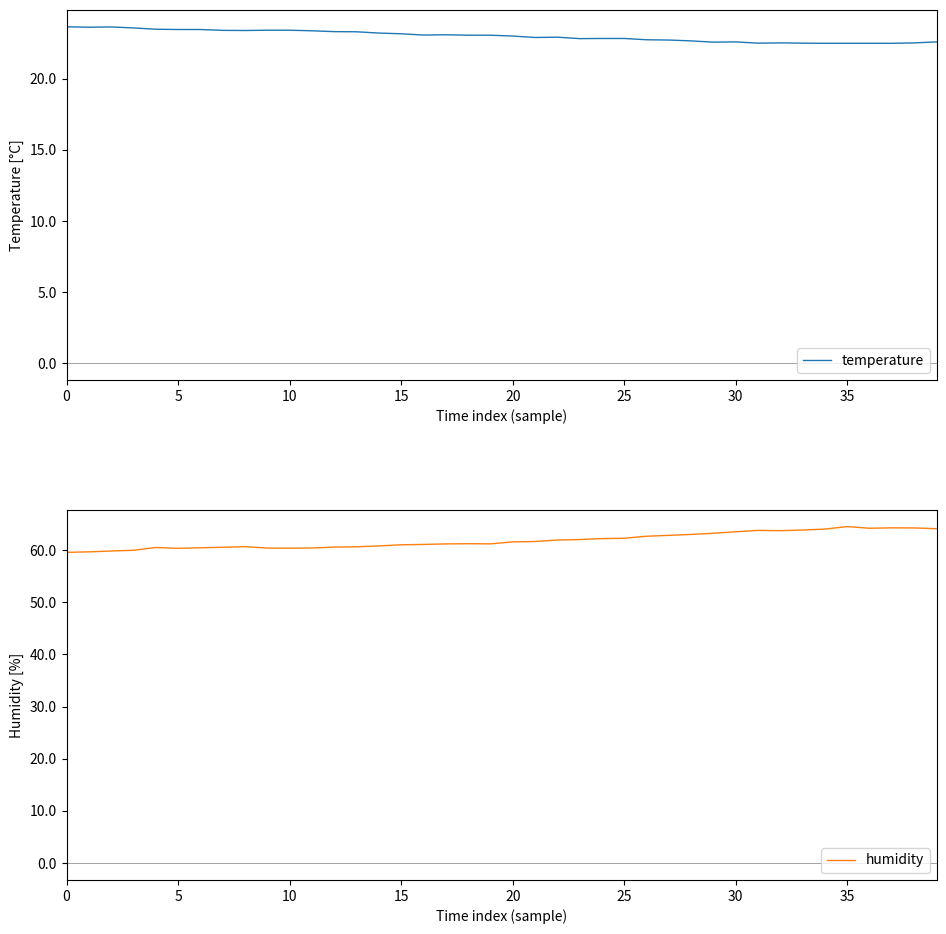

At how many categories does at least one series exceed 48?

40